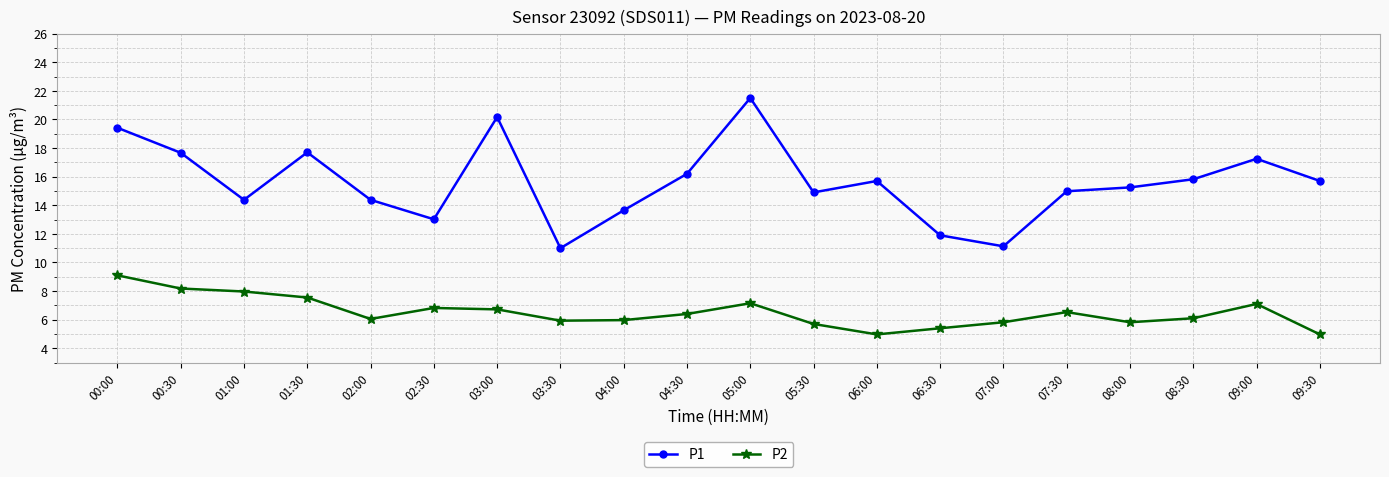

What is the spread (max minus min) of values at 04:30?

9.8